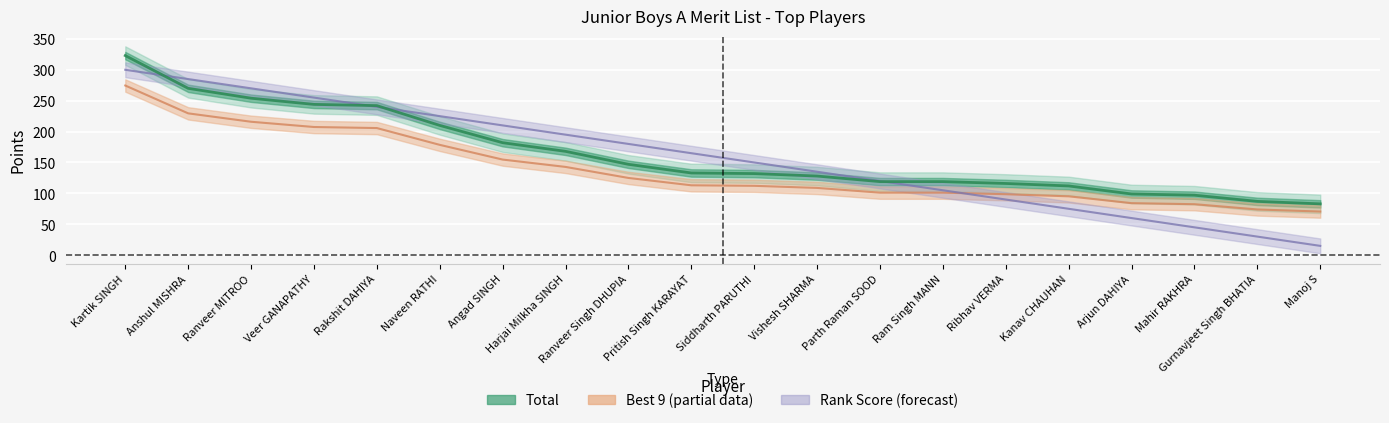

What is the average value of the Total Best 9 series?

163.2